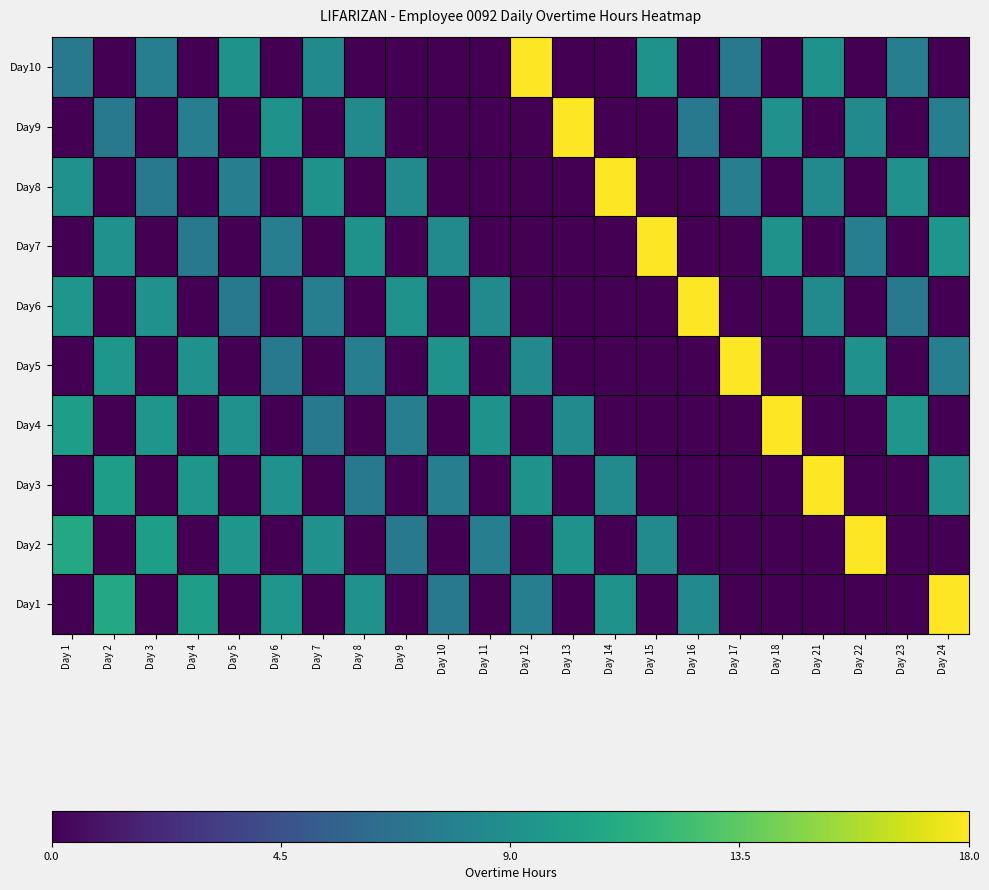

Which category has the lowest value across all series?

Day 1